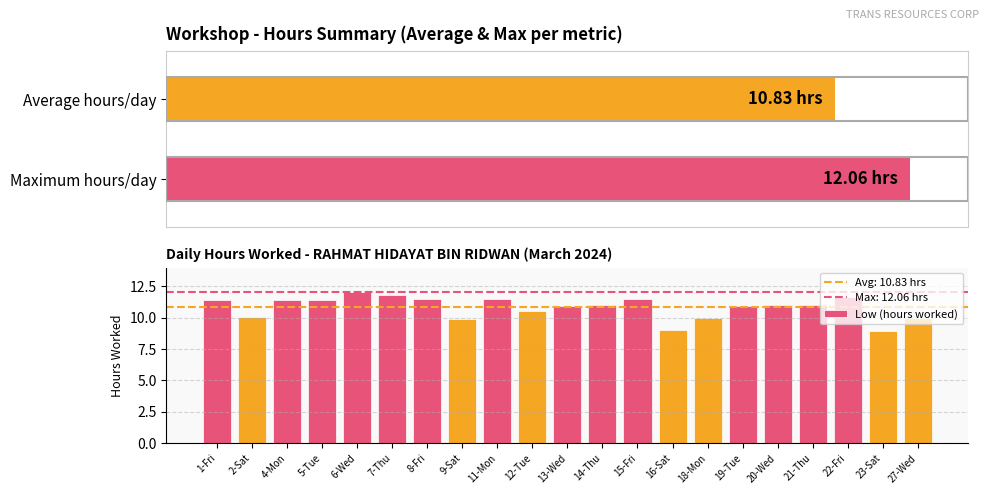

How many series are shown in this chart?

1